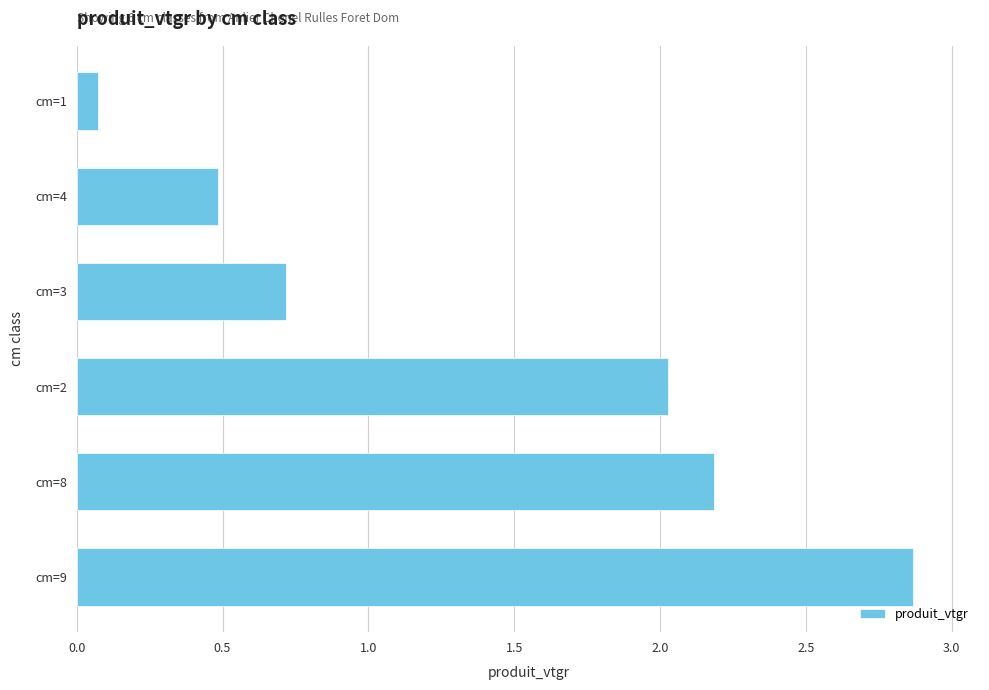

The chart shows a value of 0.5 at cm=4. True or false?

True